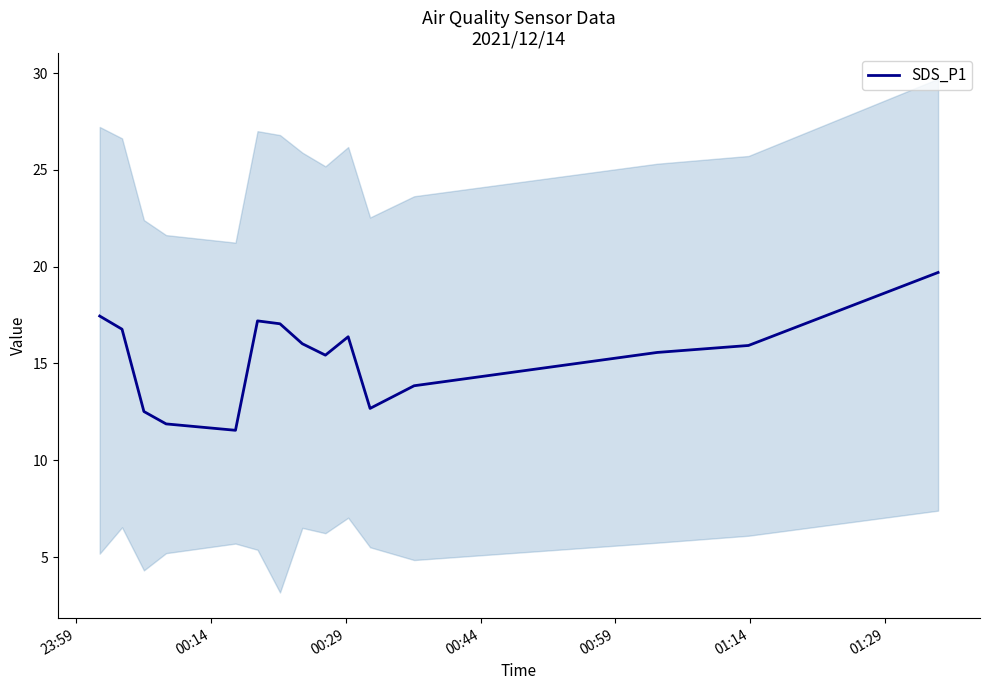

What is the highest value of the SDS_P1 series?

19.7